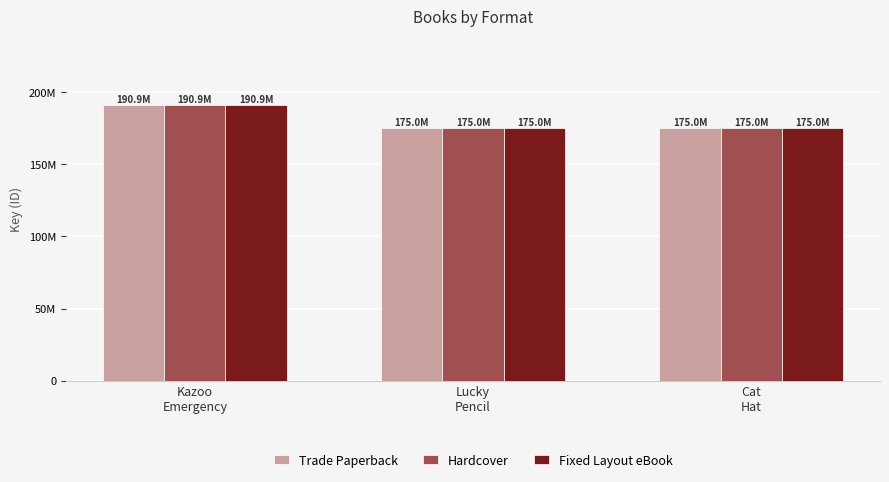

Reading left to right, transcribe all the data shown in this chart.

Trade Paperback: 190933503	175004772	175002376
Hardcover: 190933503	175004772	175002376
Fixed Layout eBook: 190933503	175004772	175002376